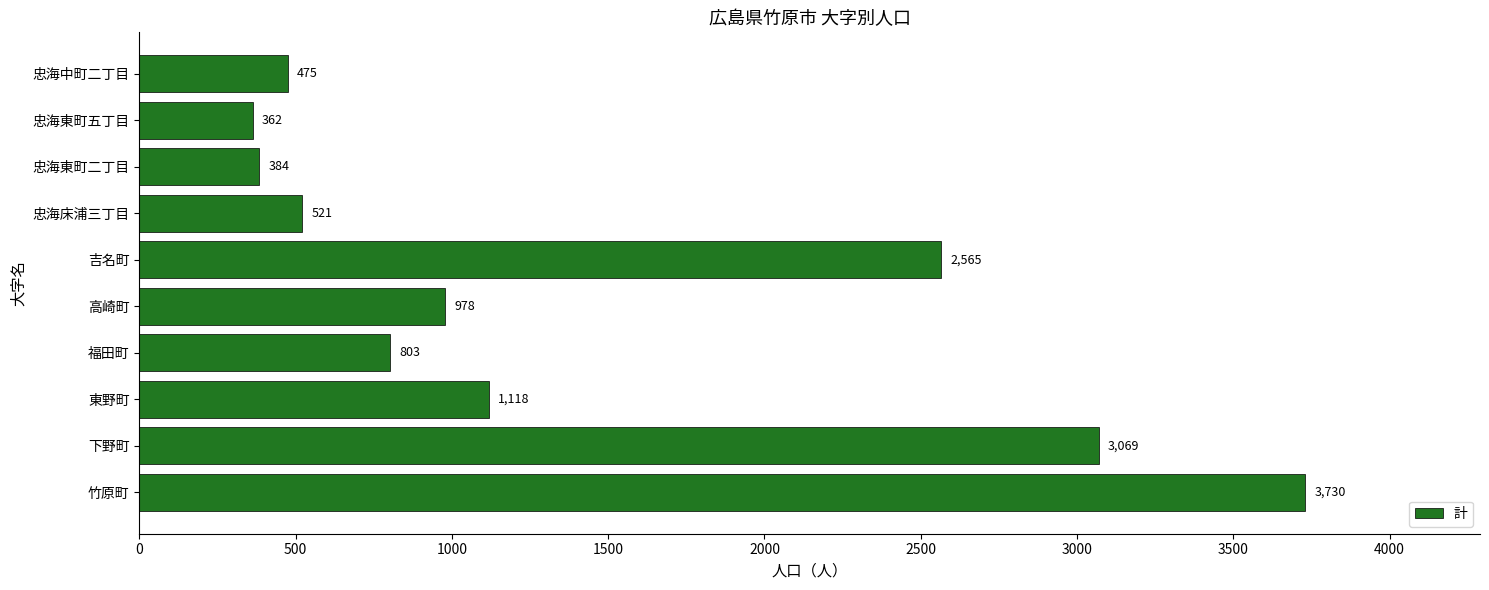

Reading bottom to top, transcribe all the data shown in this chart.

竹原町=3730	下野町=3069	東野町=1118	福田町=803	高崎町=978	吉名町=2565	忠海床浦三丁目=521	忠海東町二丁目=384	忠海東町五丁目=362	忠海中町二丁目=475